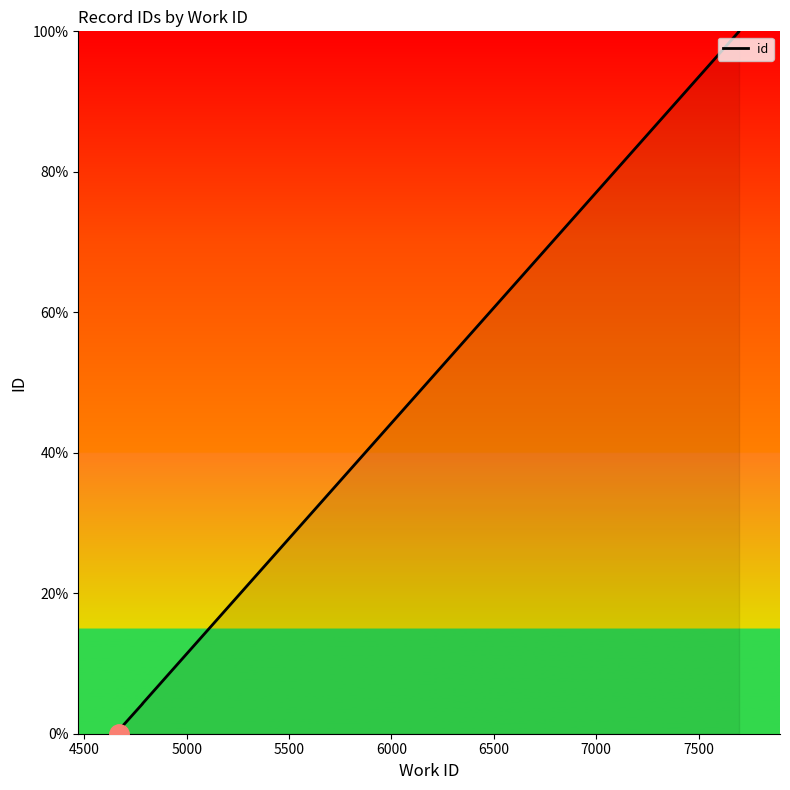

What is the change in value from 5000 to 7000?

+3.9